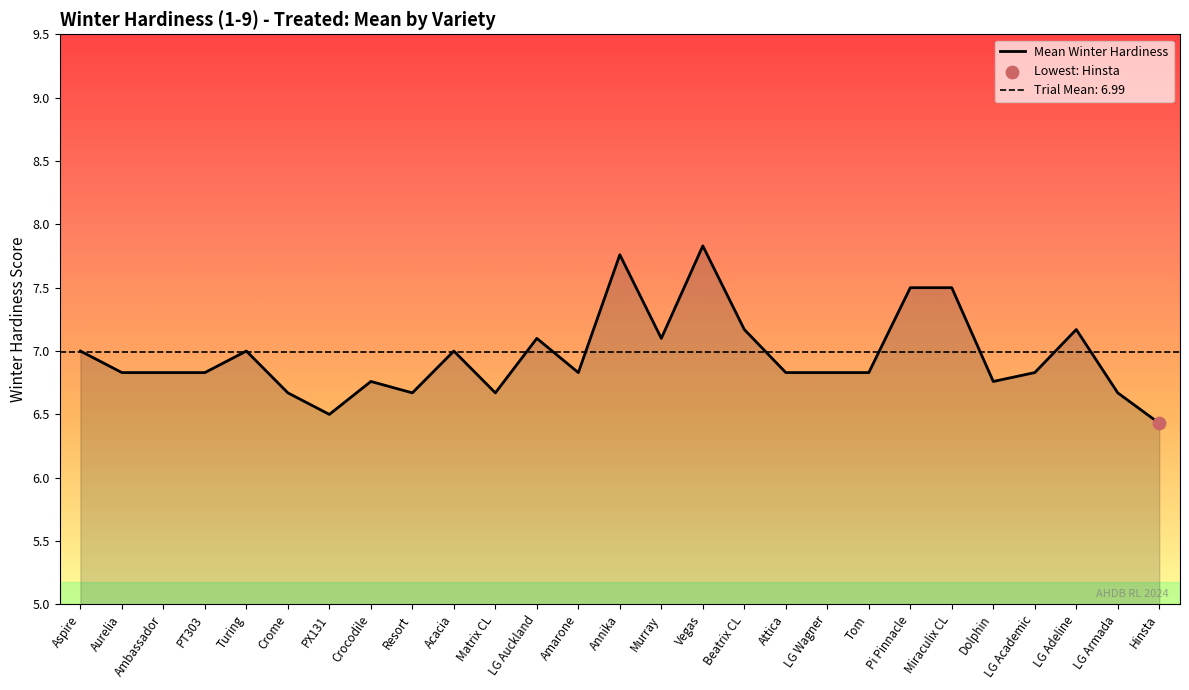

What is the change in value from Vegas to LG Adeline?

-0.7